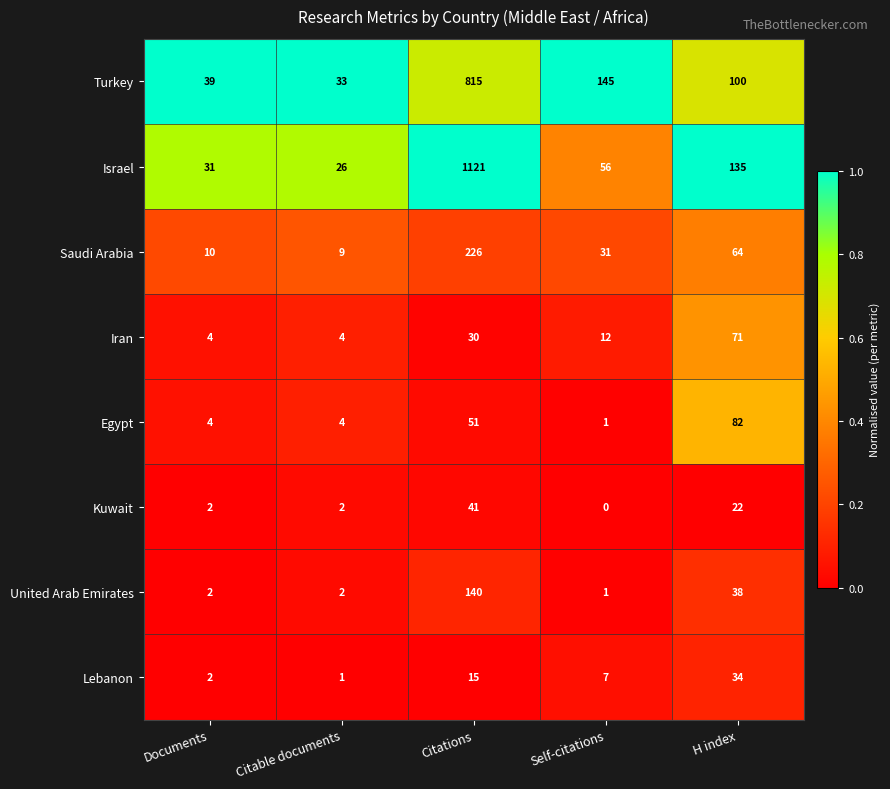

At which category is the sum across all series the highest?

Citations